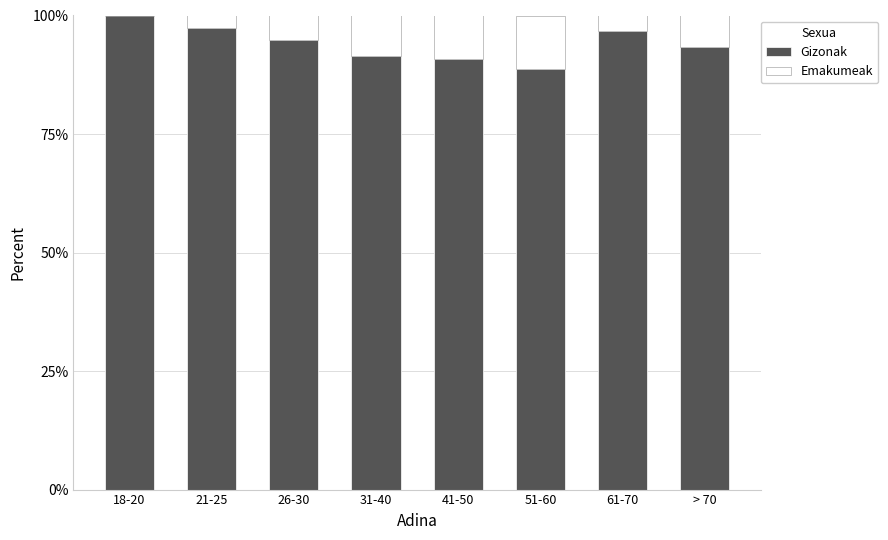

Reading left to right, transcribe the values for Gizonak.

18-20=100.0	21-25=97.5	26-30=94.8	31-40=91.4	41-50=90.7	51-60=88.7	61-70=96.7	> 70=93.3